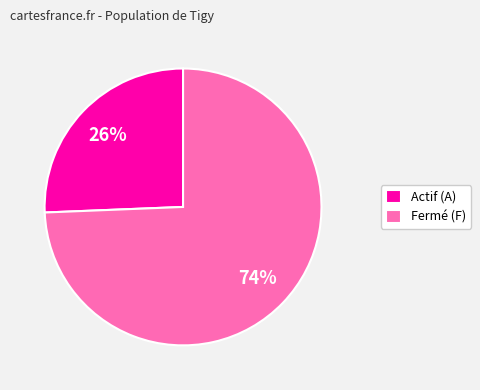

Is there a majority slice in this chart?

Yes